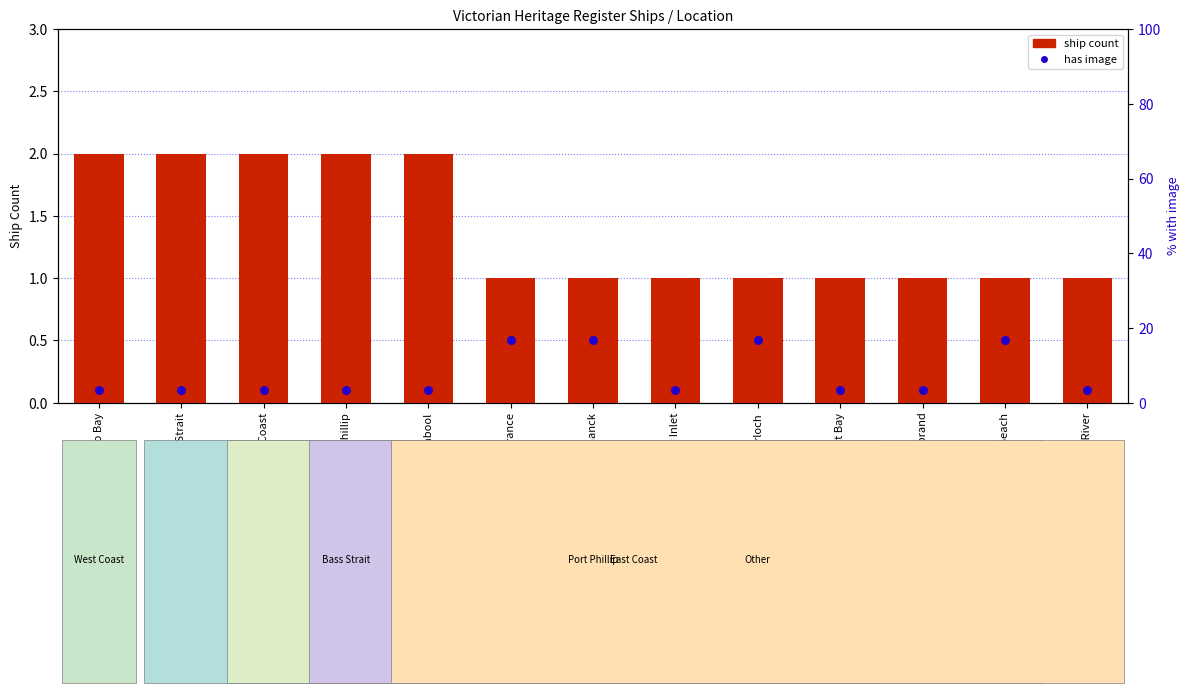

Which series has the largest total across all categories?

ship count